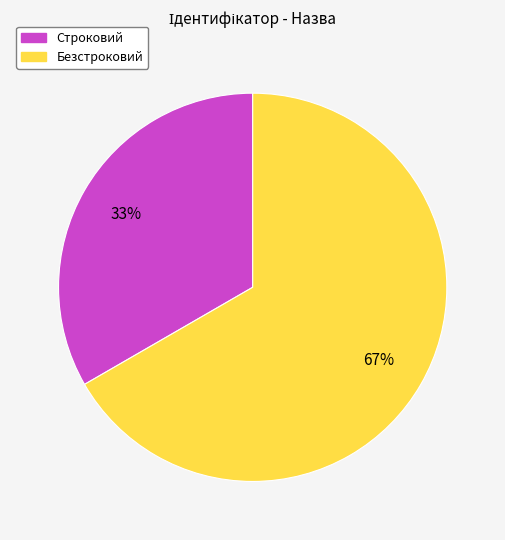

Do Строковий and Безстроковий together represent more than half of the pie?

Yes